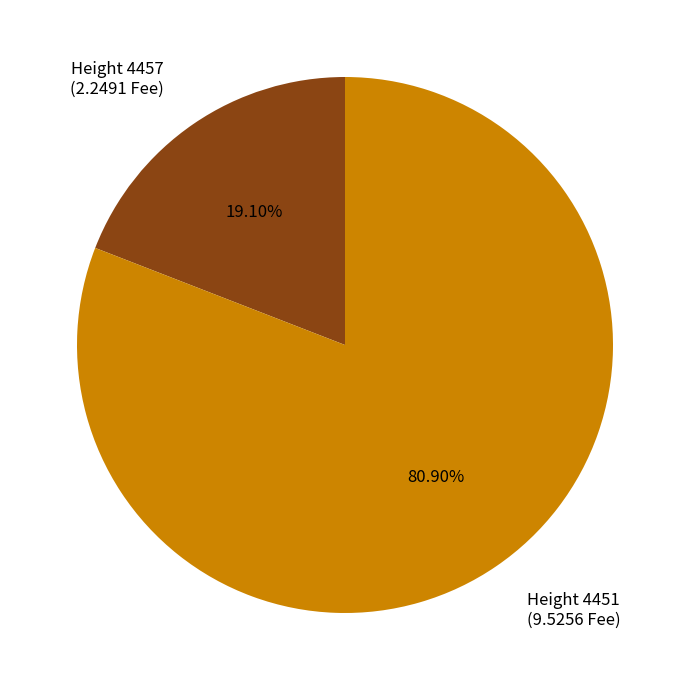

Which slice represents more than half of the pie?

Height 4451 (9.5256 Fee)